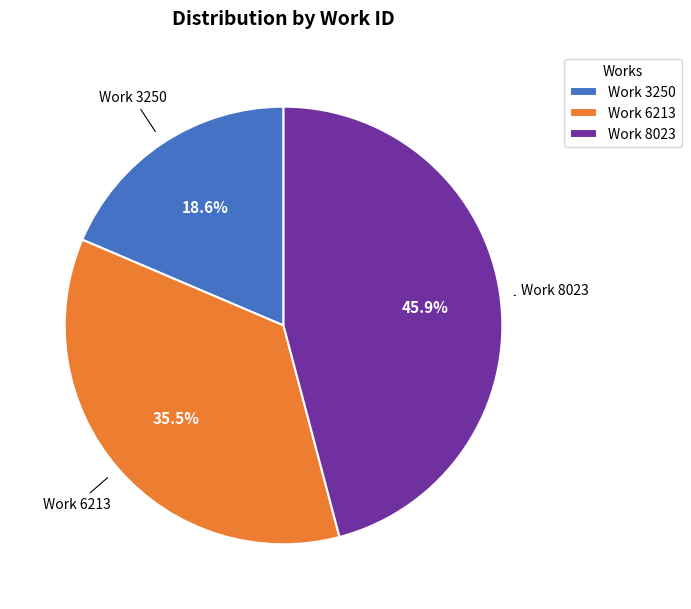

Which category has the smallest portion of the pie?

Work 3250